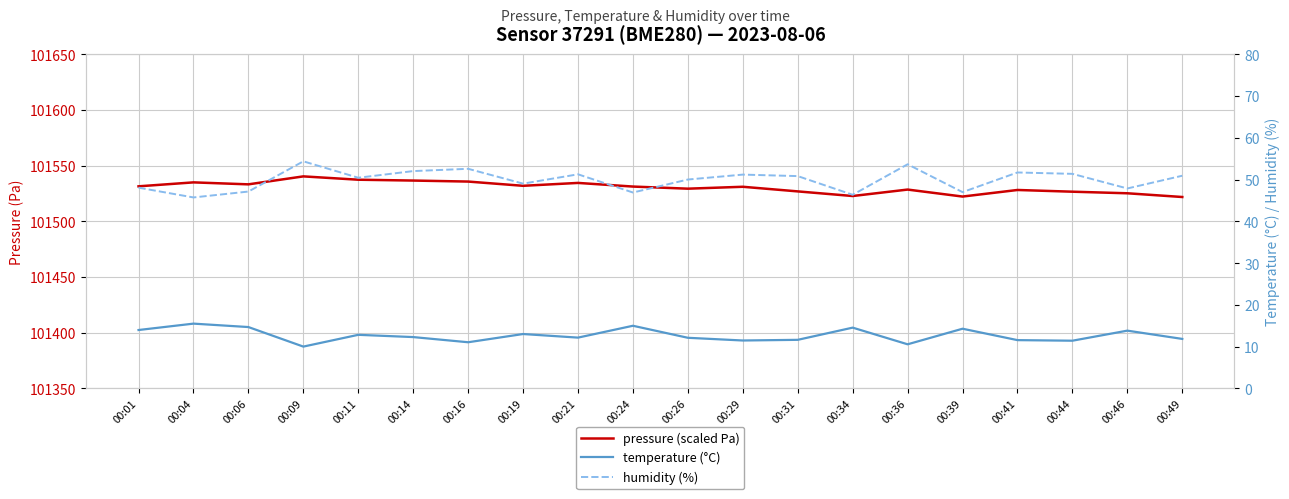

At which label does temperature (°C) first exceed 12?

00:01